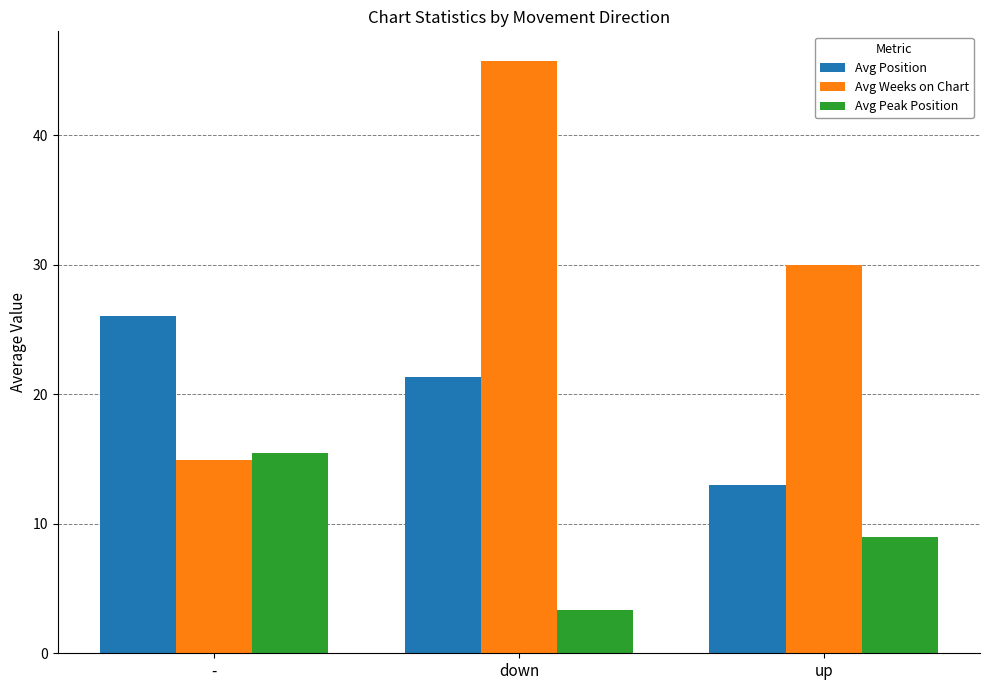

What is the sum of the Avg Position values at down and -?

47.4